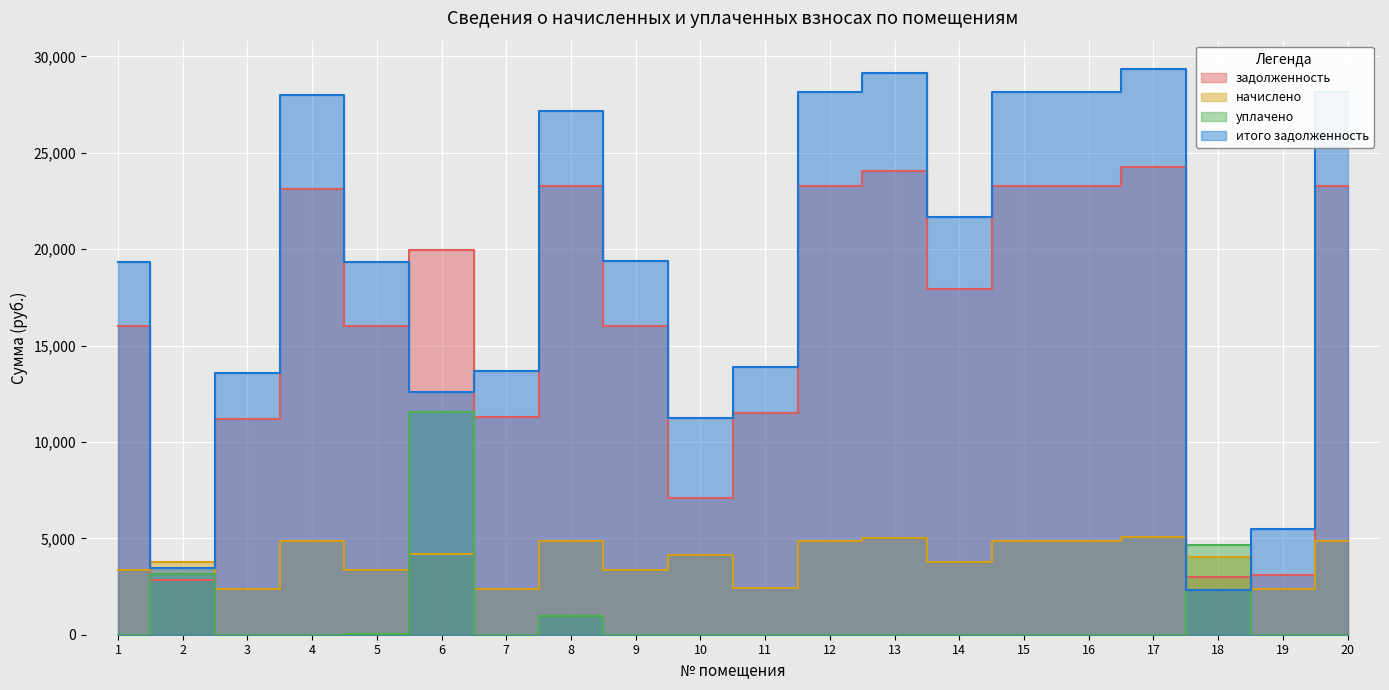

Read the начислено value at 12.

4878.5